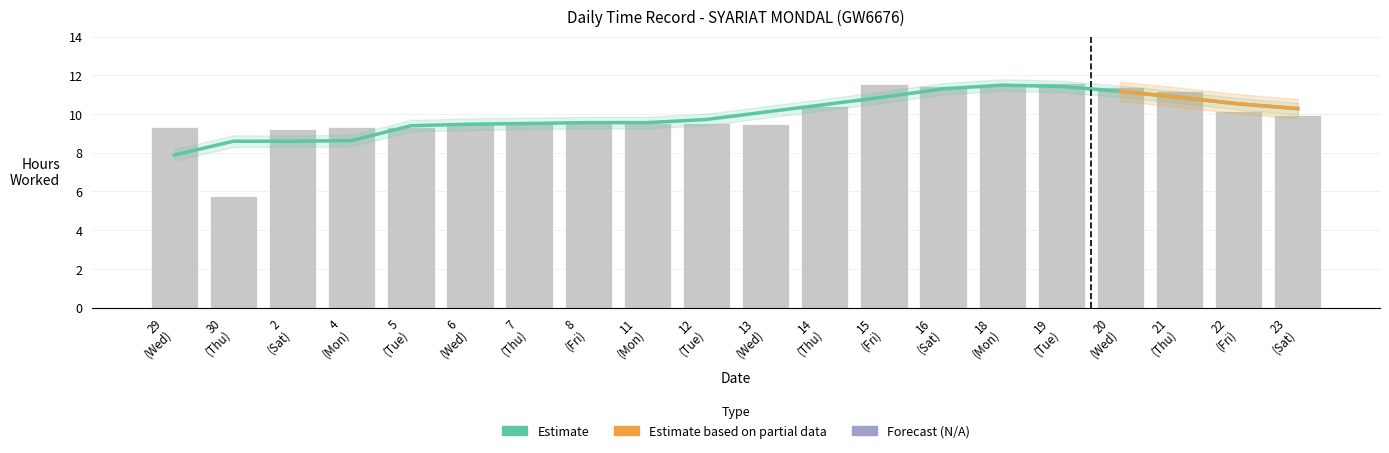

What is the label of the 19th bar from the left?

22 (Fri)